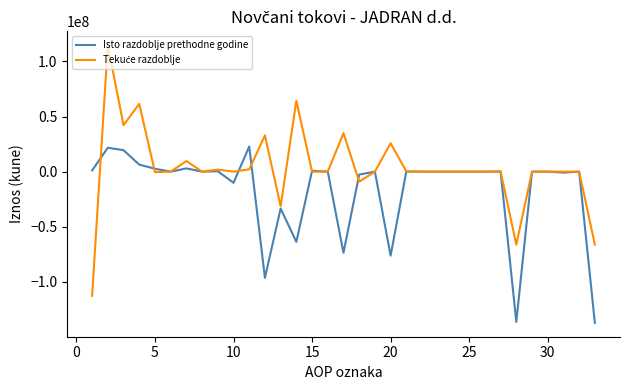

What is the greatest value displayed?

114718020